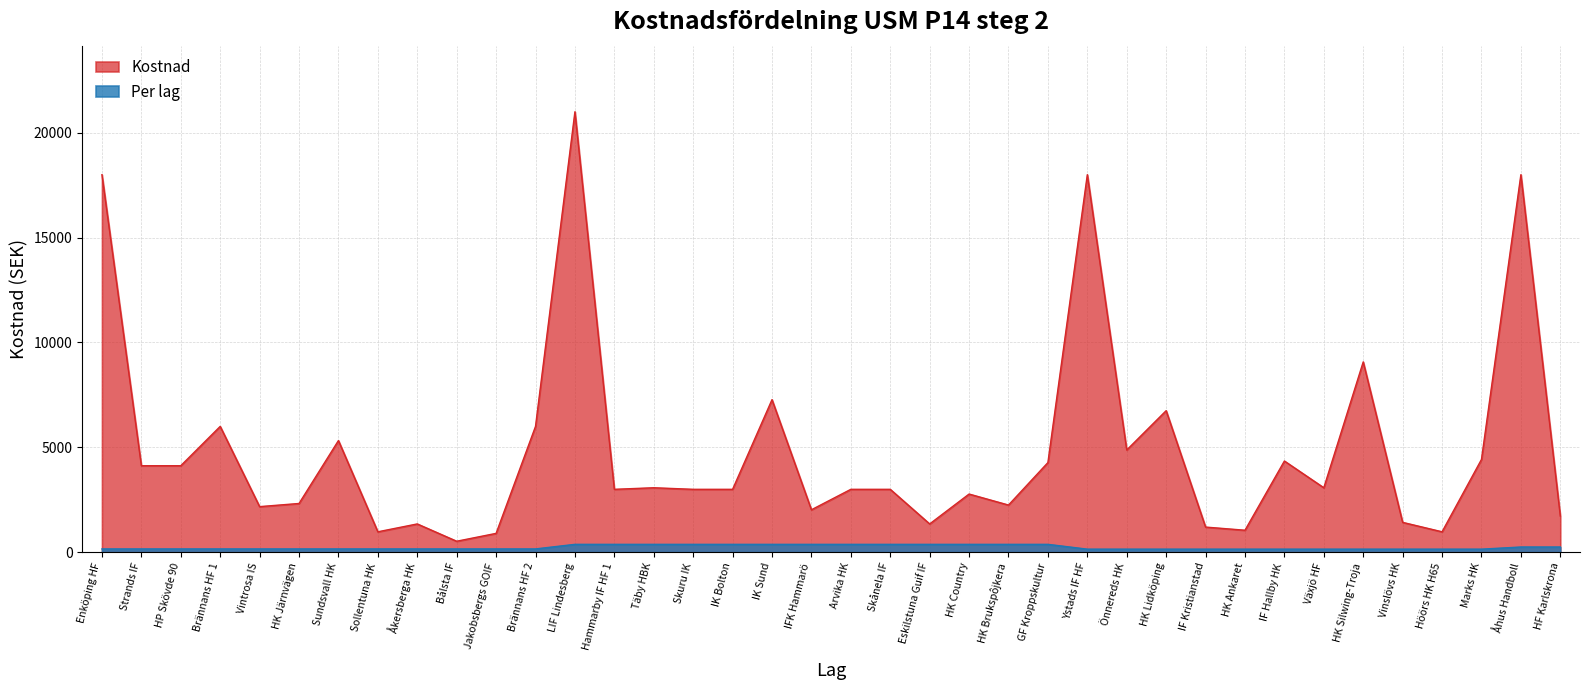

At Vinslövs HK, list the series in order from smallest to largest.

Per lag, Kostnad